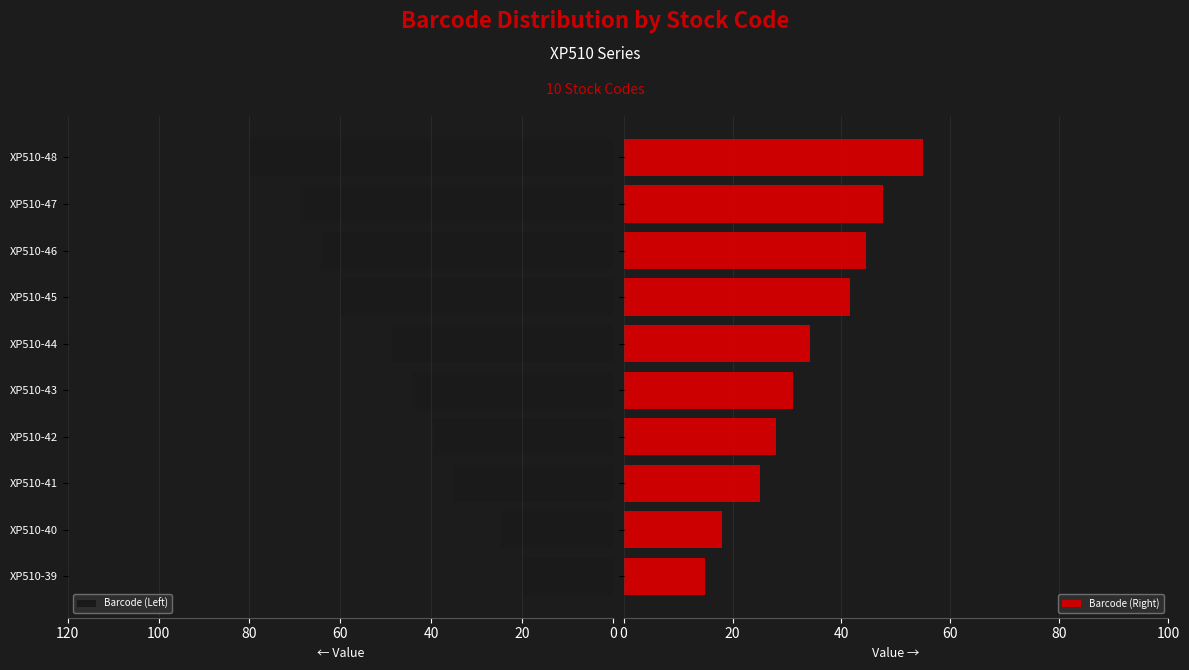

True or false: Barcode (Left) has a value of 59.8 at XP510-45.

True